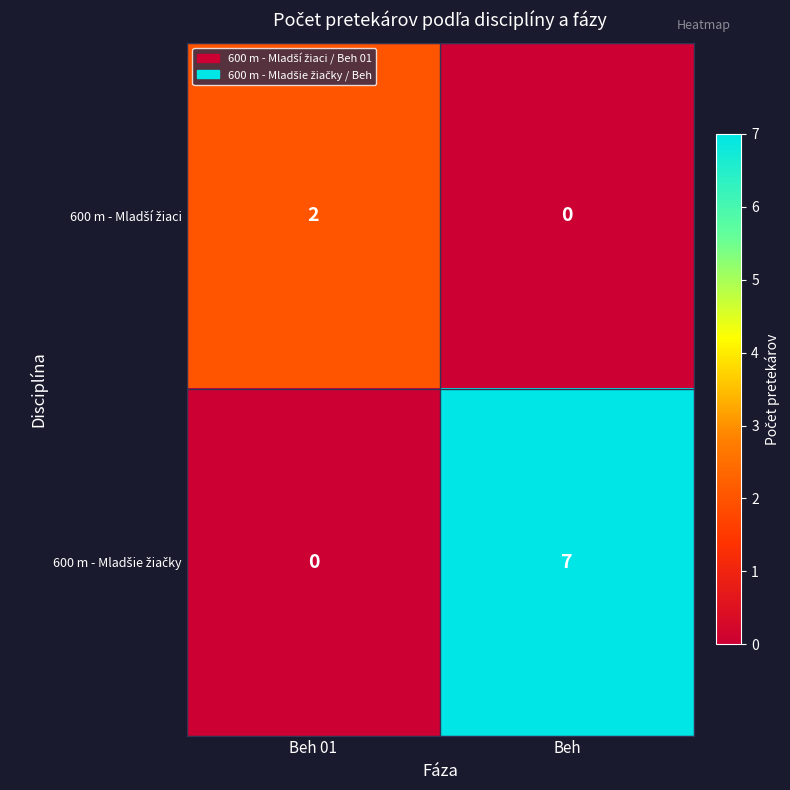

Count the number of categories in the chart.

2